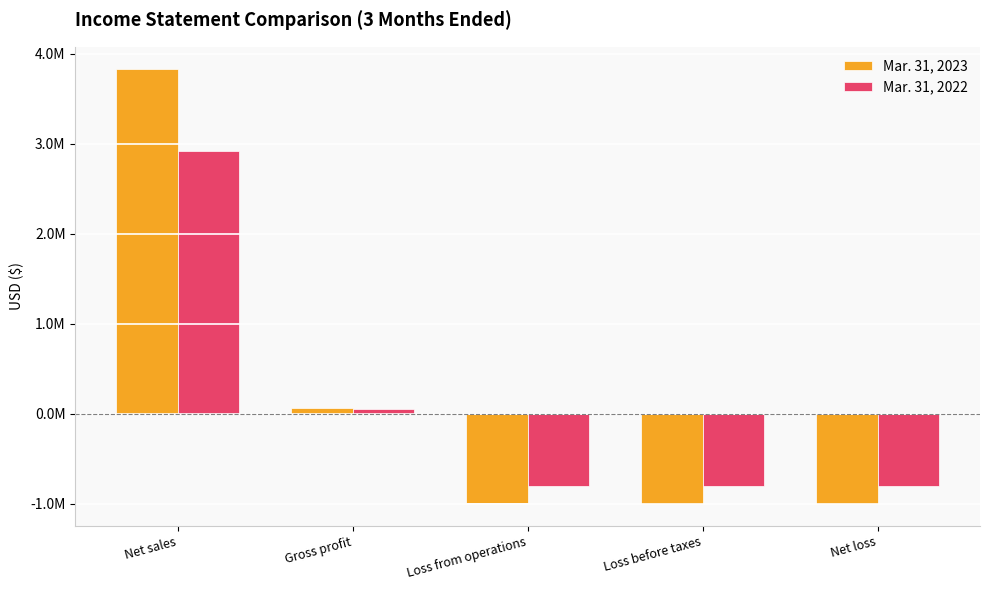

What is the average value of the Mar. 31, 2022 series?

111429